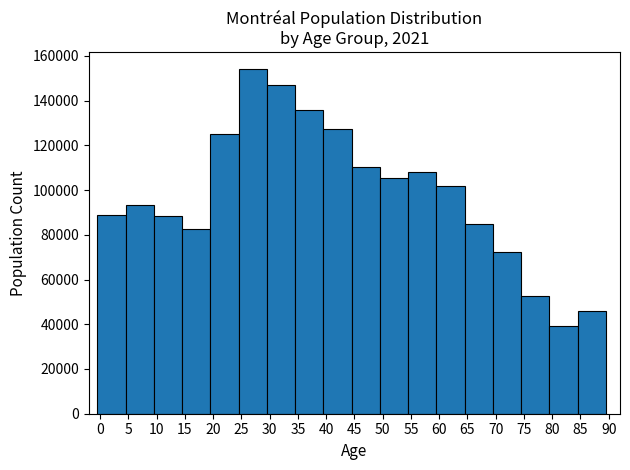

Reading left to right, transcribe this chart: for each bar, give the range it covers on the x-axis and its height. The values are not printed on the chart, so give them approximately, as read against the axis.

-0.5 to 4.5: 88000
4.5 to 9.5: 94000
9.5 to 14.5: 88000
14.5 to 19.5: 82000
19.5 to 24.5: 126000
24.5 to 29.5: 154000
29.5 to 34.5: 146000
34.5 to 39.5: 136000
39.5 to 44.5: 128000
44.5 to 49.5: 110000
49.5 to 54.5: 106000
54.5 to 59.5: 108000
59.5 to 64.5: 102000
64.5 to 69.5: 86000
69.5 to 74.5: 72000
74.5 to 79.5: 52000
79.5 to 84.5: 40000
84.5 to 89.5: 46000